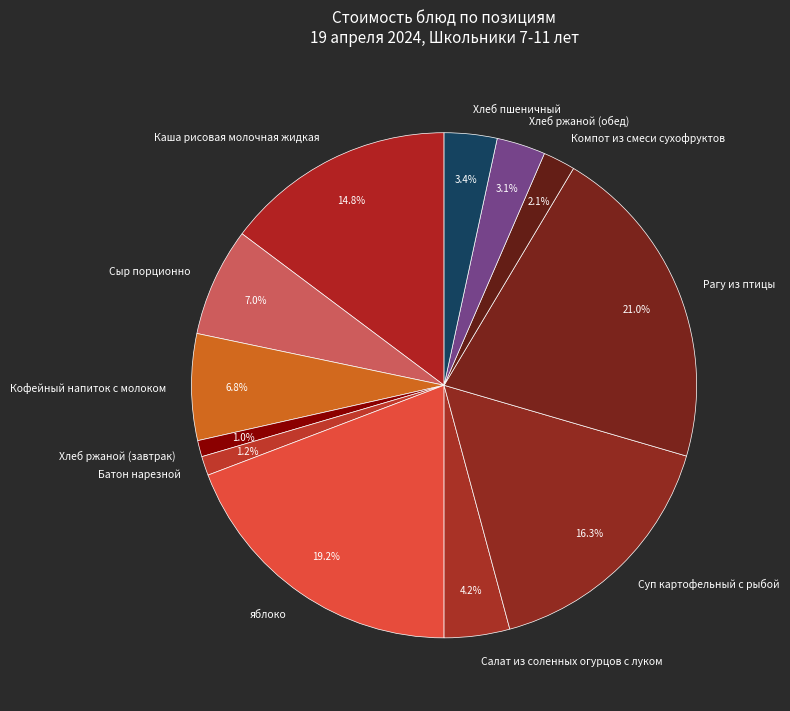

How many segments does this pie chart have?

12